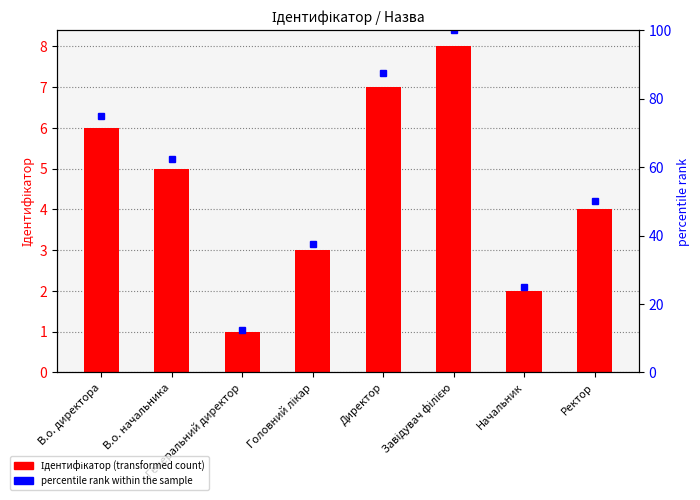

Are the bars grouped side by side (vs. stacked)?

Yes